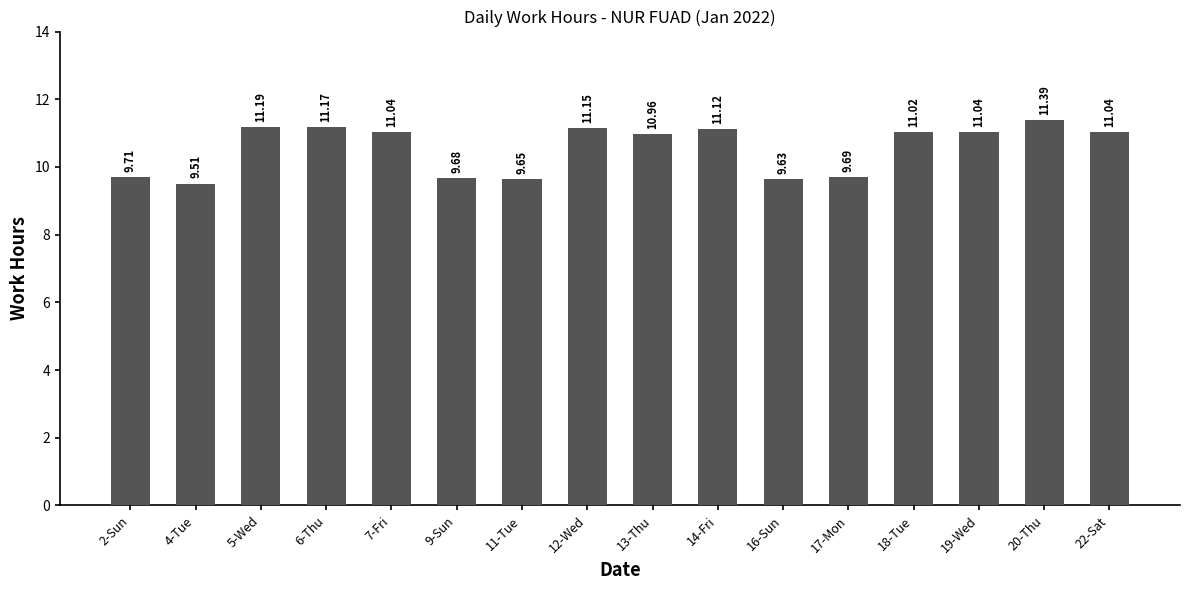

How many bars are there in total?

16